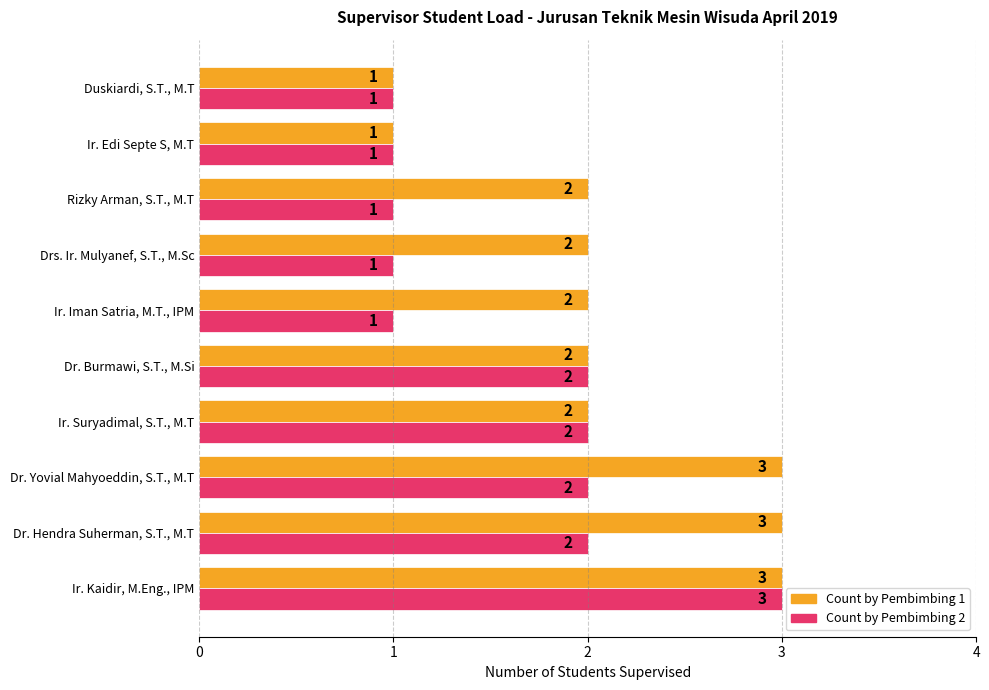

List the series in order of their overall mean, lowest first.

Count by Pembimbing 2, Count by Pembimbing 1